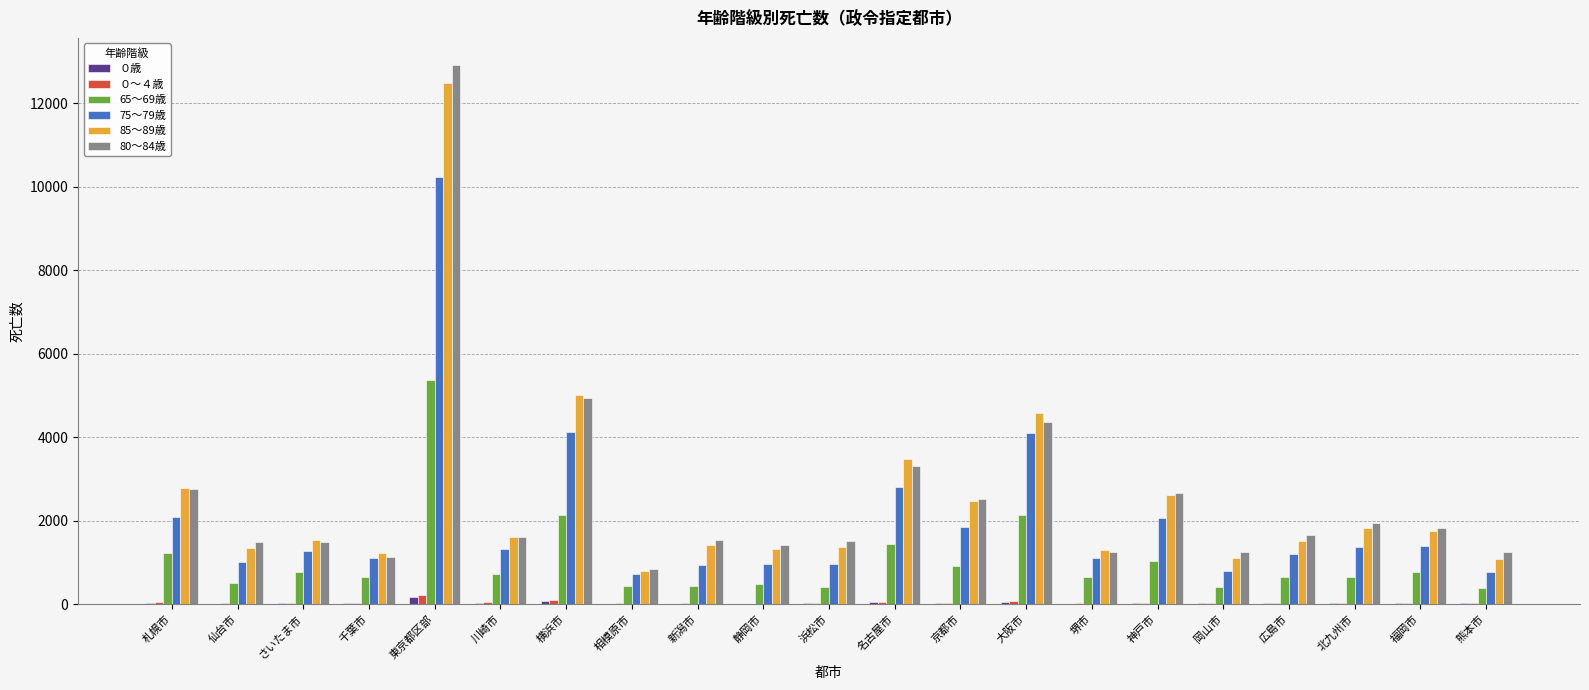

Where does the 65～69歳 series first go above 650?

札幌市